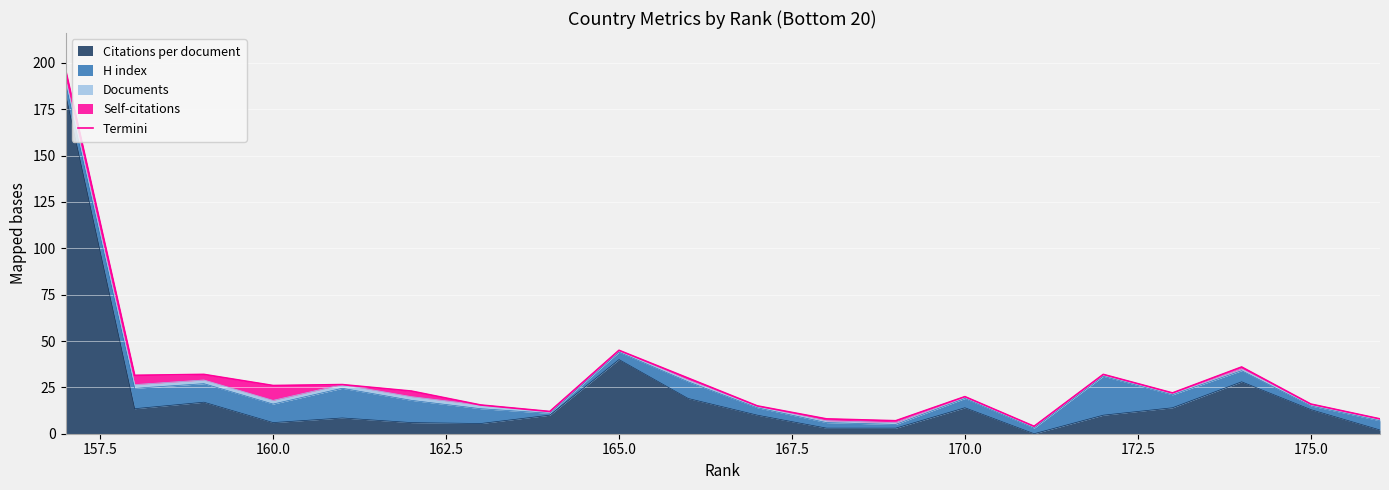

At which label is Citations per document closest to 91?

165.0